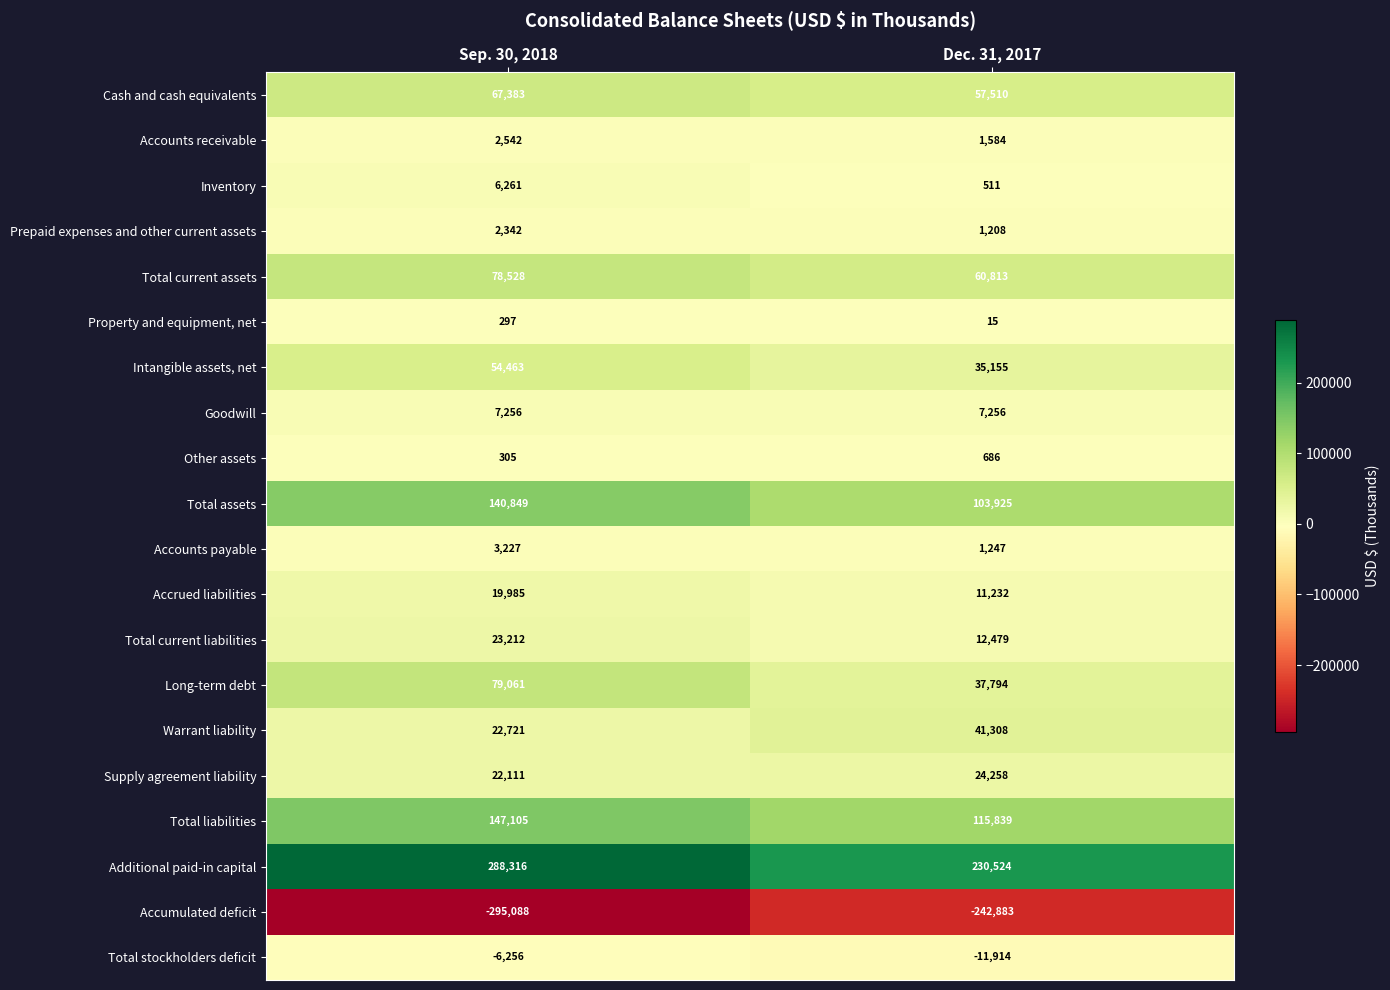

Rank the series at Sep. 30, 2018 from highest to lowest value.

Additional paid-in capital, Total liabilities, Total assets, Long-term debt, Total current assets, Cash and cash equivalents, Intangible assets, net, Total current liabilities, Warrant liability, Supply agreement liability, Accrued liabilities, Goodwill, Inventory, Accounts payable, Accounts receivable, Prepaid expenses and other current assets, Other assets, Property and equipment, net, Total stockholders deficit, Accumulated deficit